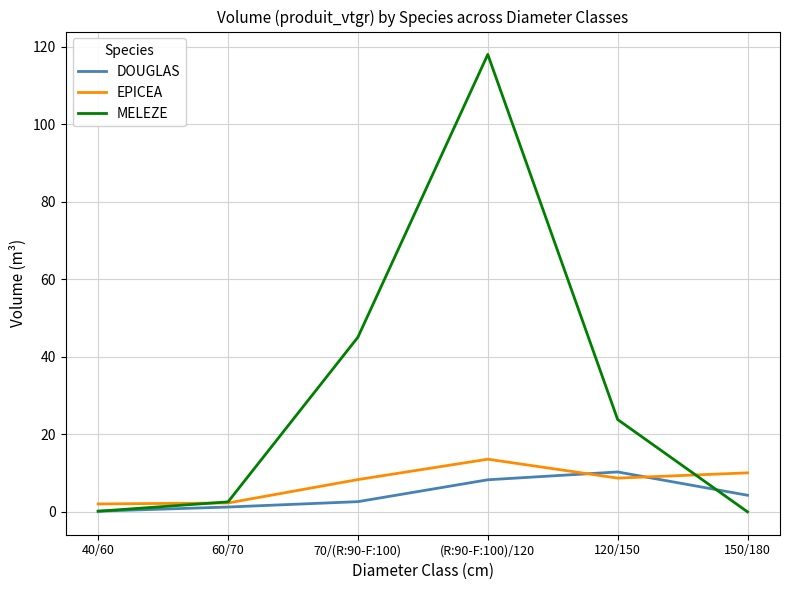

What value does the MELEZE series have at 70/(R:90-F:100)?

45.1